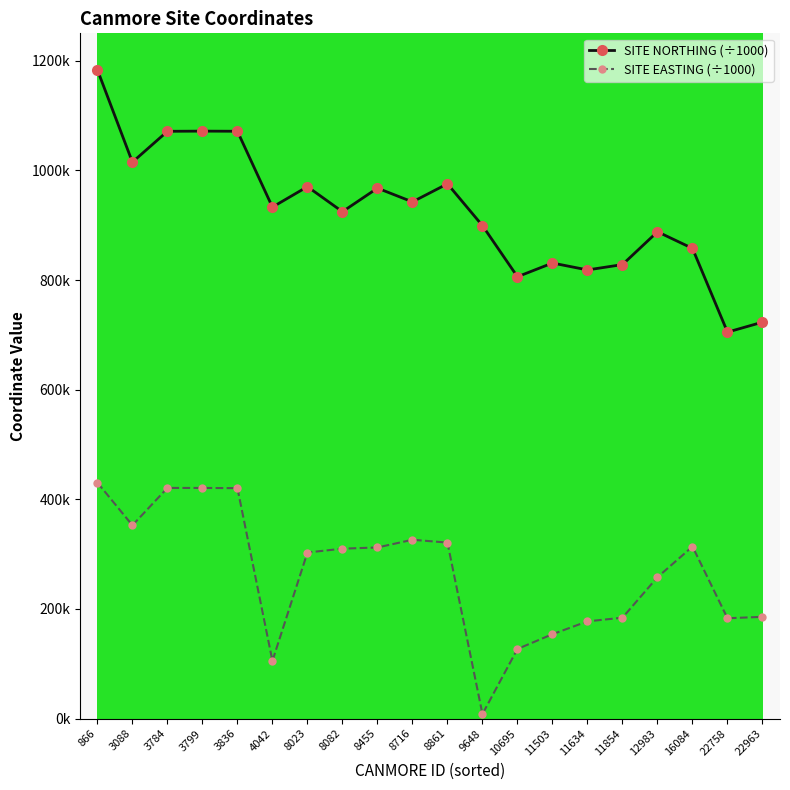

At which label does SITE EASTING (÷1000) reach its minimum?

9648